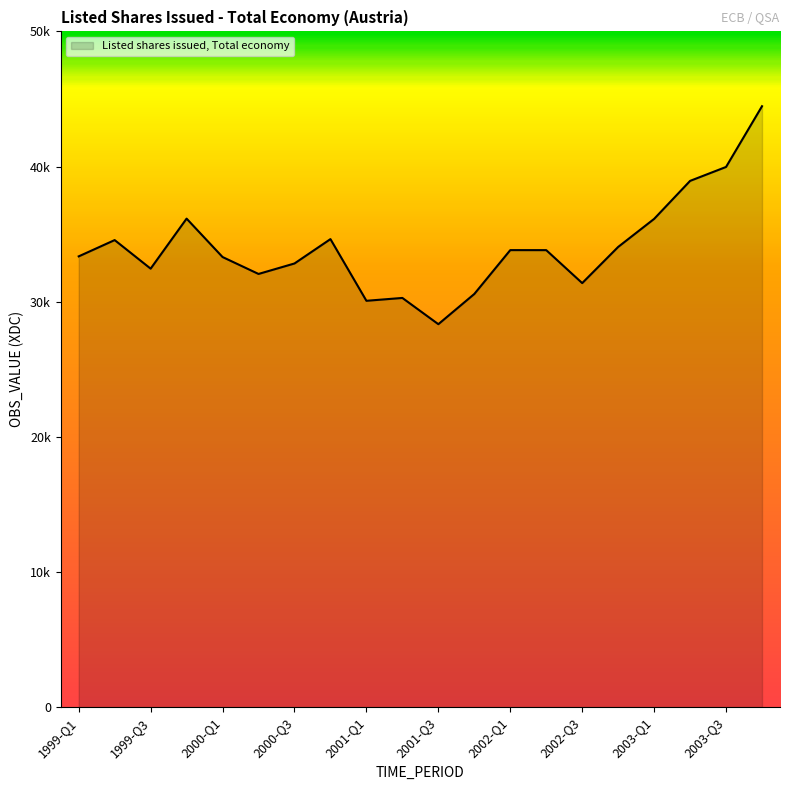

Rank the categories by value from lowest to highest.

2001-Q3, 2001-Q1, 2001-Q2, 2001-Q4, 2002-Q3, 2000-Q2, 1999-Q3, 2000-Q3, 2000-Q1, 1999-Q1, 2002-Q2, 2002-Q1, 2002-Q4, 1999-Q2, 2000-Q4, 2003-Q1, 1999-Q4, 2003-Q2, 2003-Q3, 2003-Q4